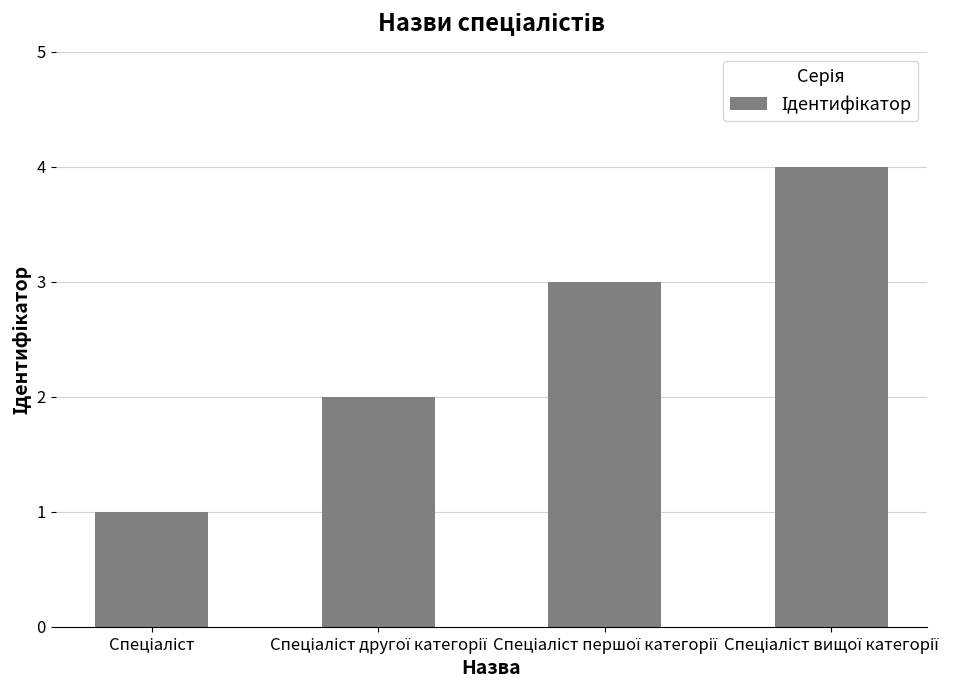

Reading right to left, transcribe all the data shown in this chart.

4	3	2	1